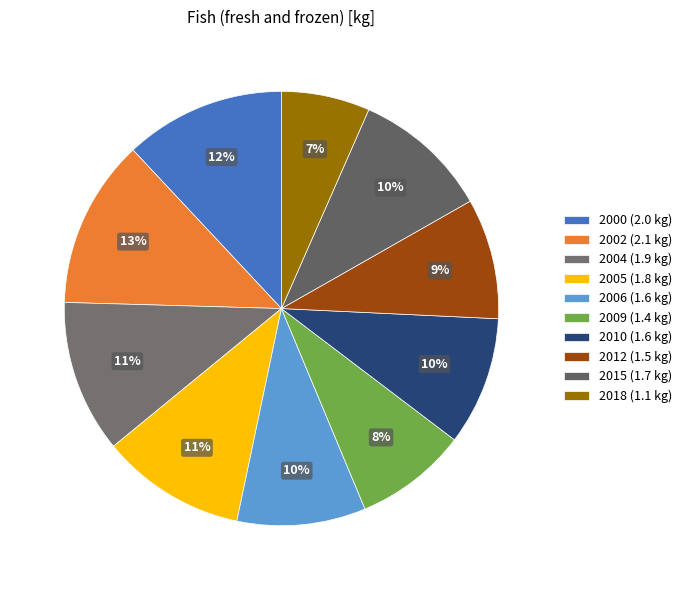

How many slices are in this pie chart?

10